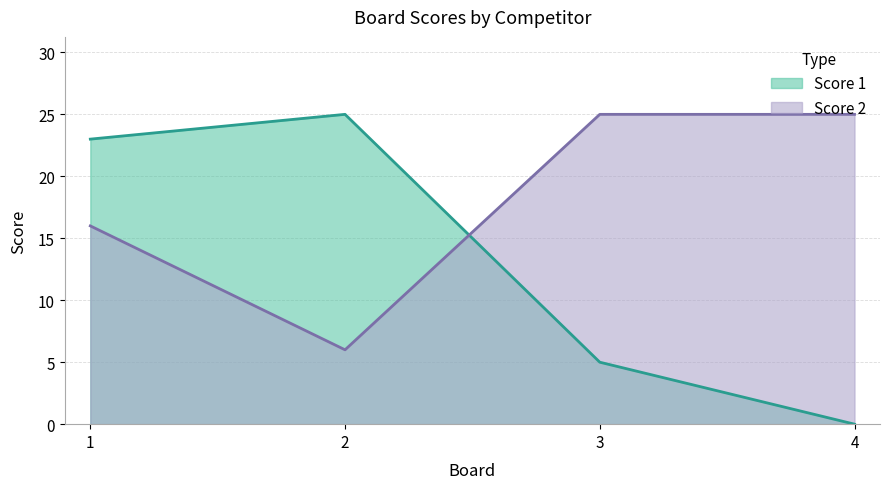

Reading left to right, list all the values displayed in this chart.

Score 1: 1=23	2=25	3=5	4=0
Score 2: 1=16	2=6	3=25	4=25